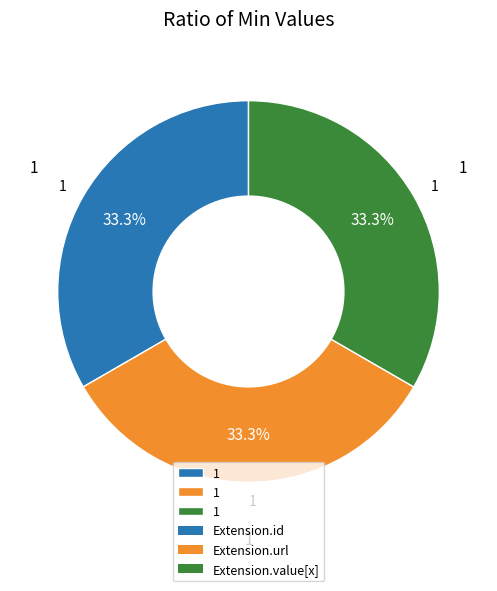

Is there a majority slice in this chart?

No